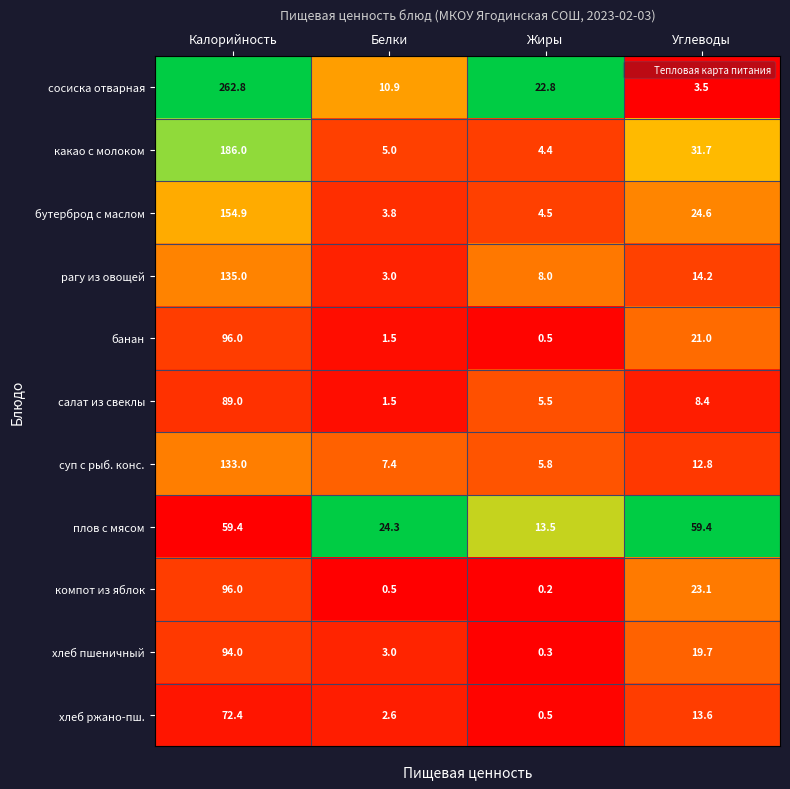

At which category is the sum across all series the highest?

Калорийность